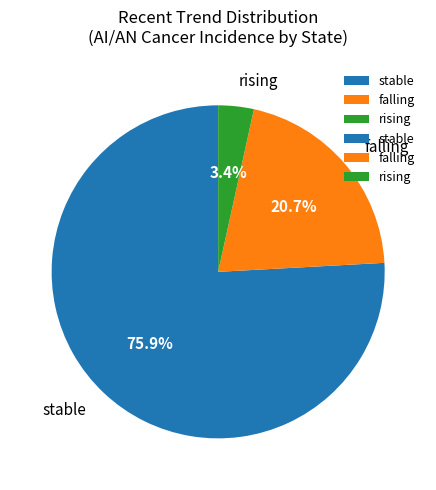

Does falling account for over 50% of the chart?

No